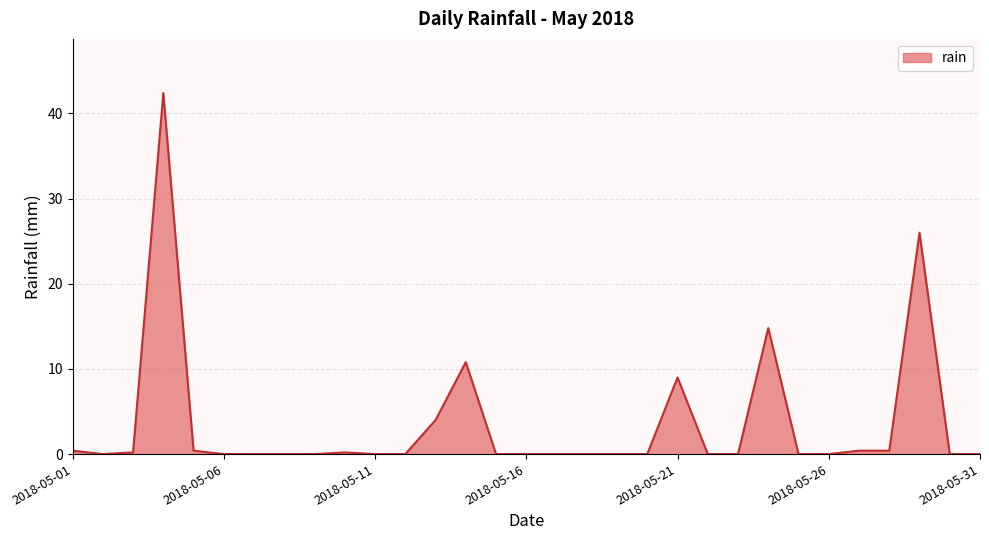

What is the greatest value displayed?

42.4